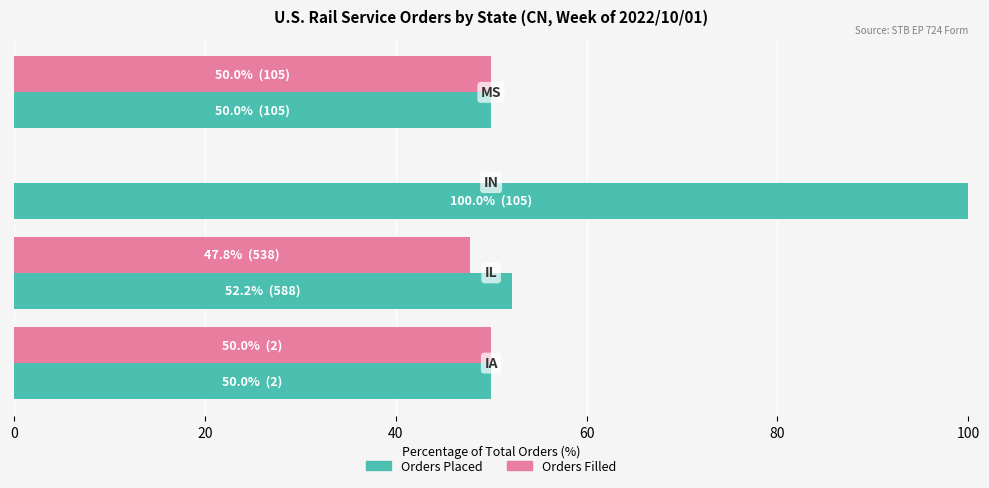

Which series has the largest total across all categories?

Orders Placed